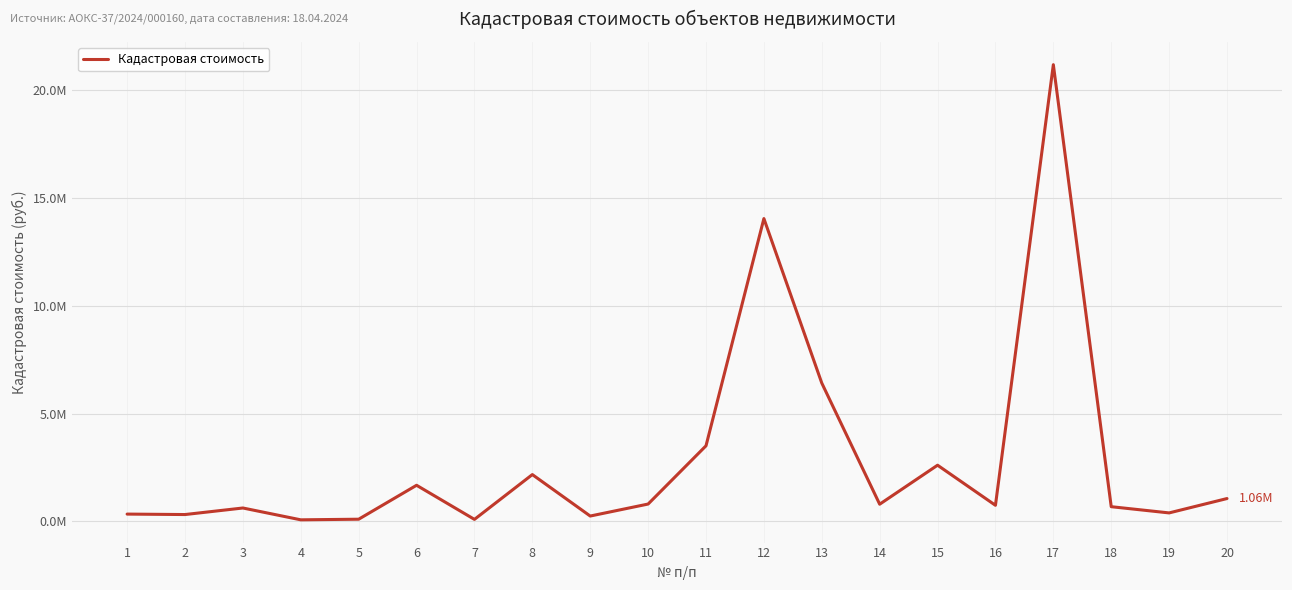

What is the average value?

2895273.3